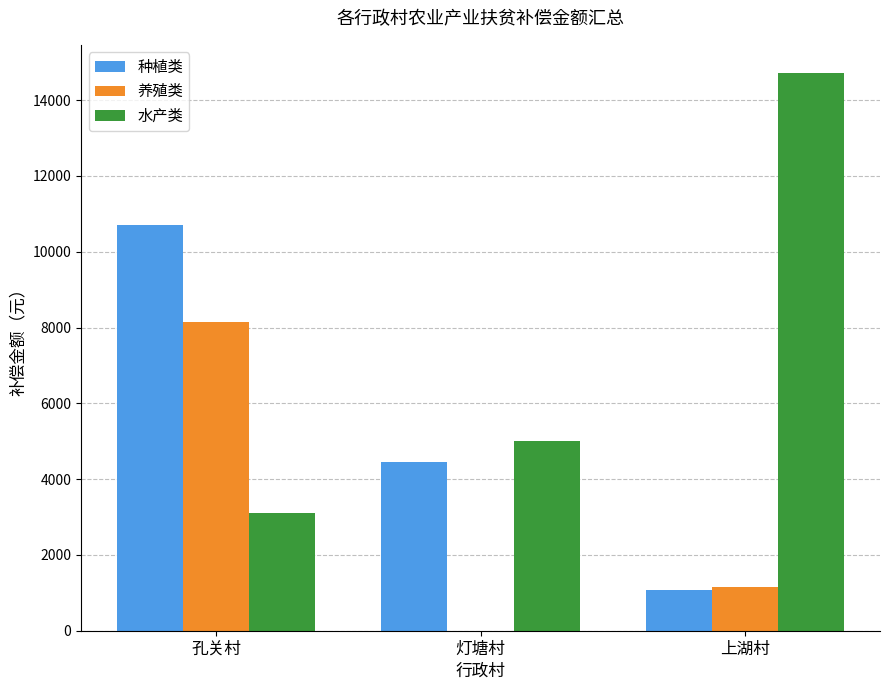

Which series has the largest total across all categories?

水产类